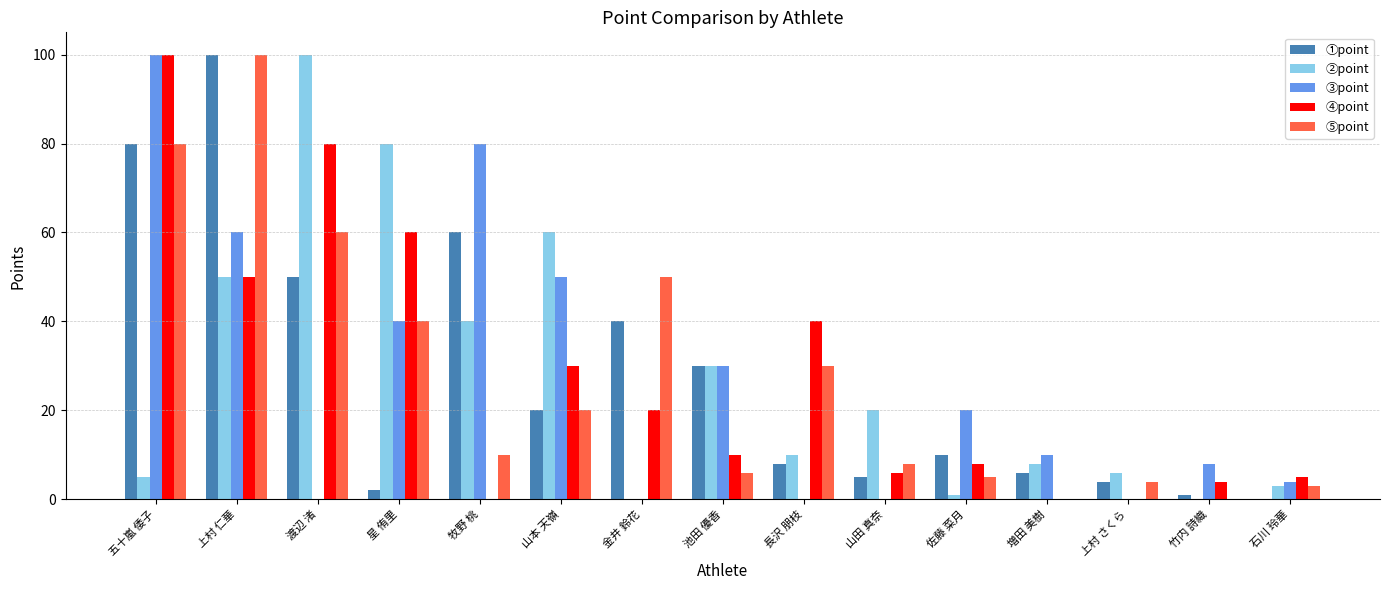

What is the maximum value for ②point?

100